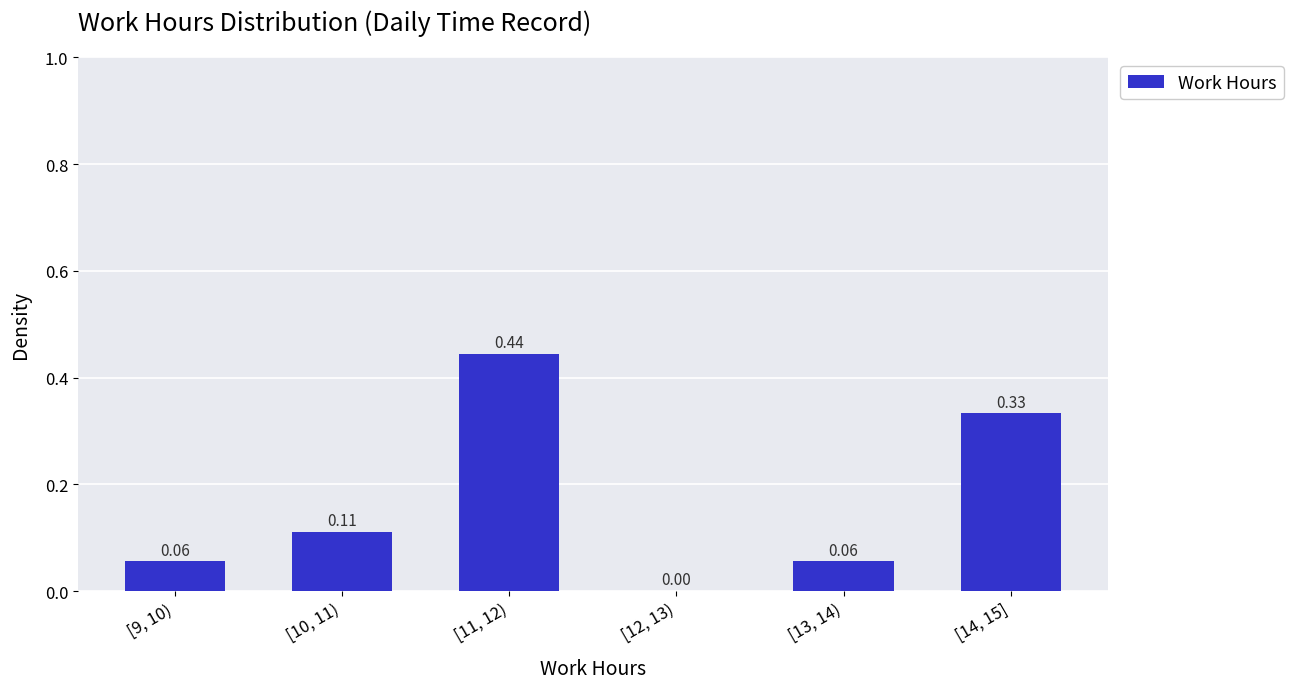

What is the sum of all values?

1.0